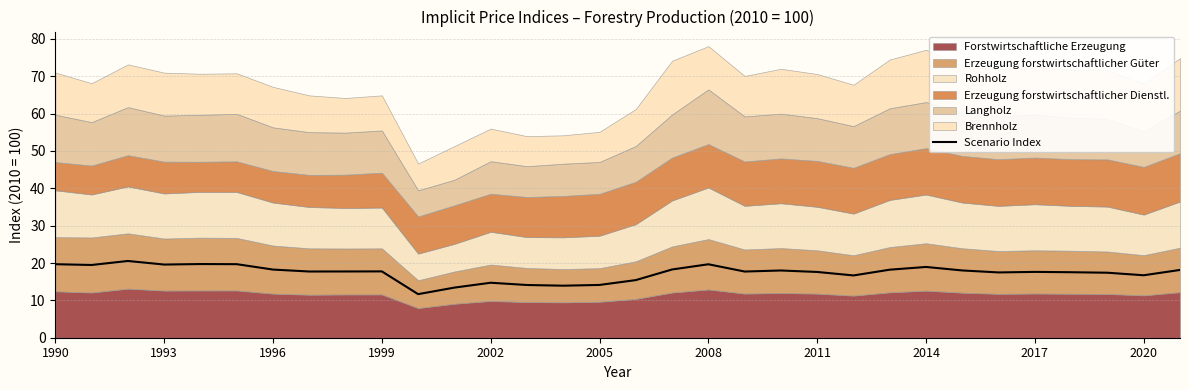

The Scenario Index series shows 17.6 at 2017. True or false?

True